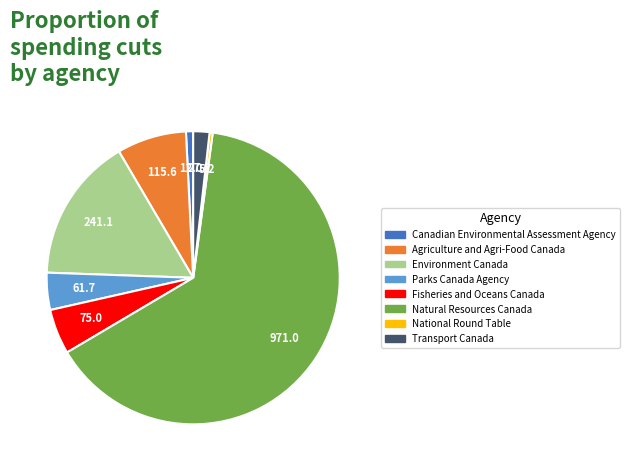

What is the largest slice in the pie chart?

Natural Resources Canada